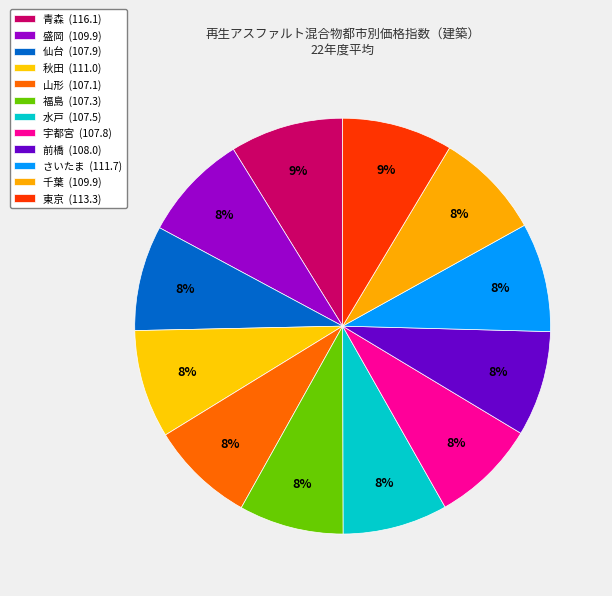

How many segments does this pie chart have?

12